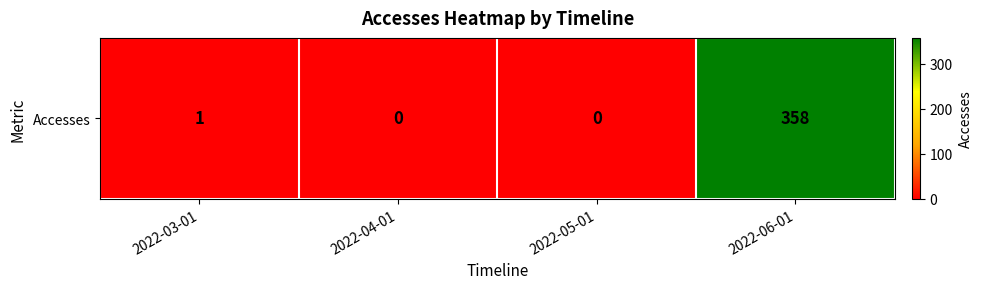

Which category has the lowest value across all series?

2022-04-01